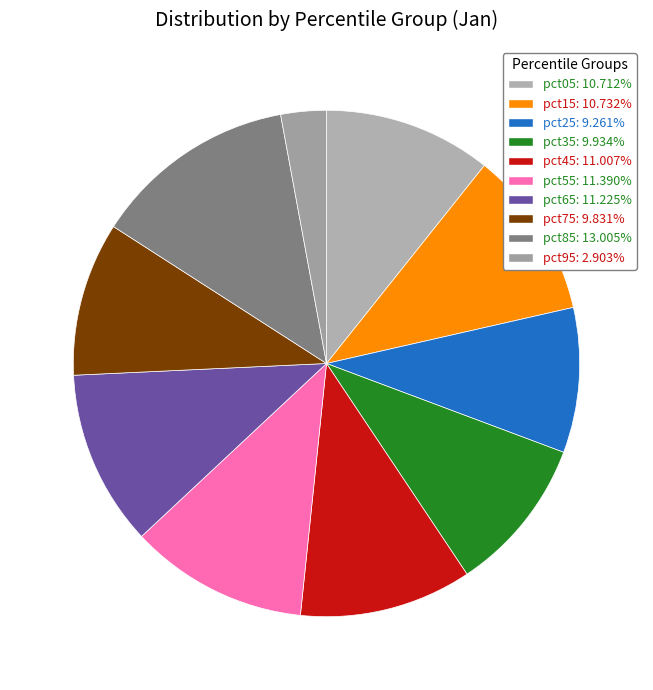

Is the sum of pct25 and pct15 greater than half?

No